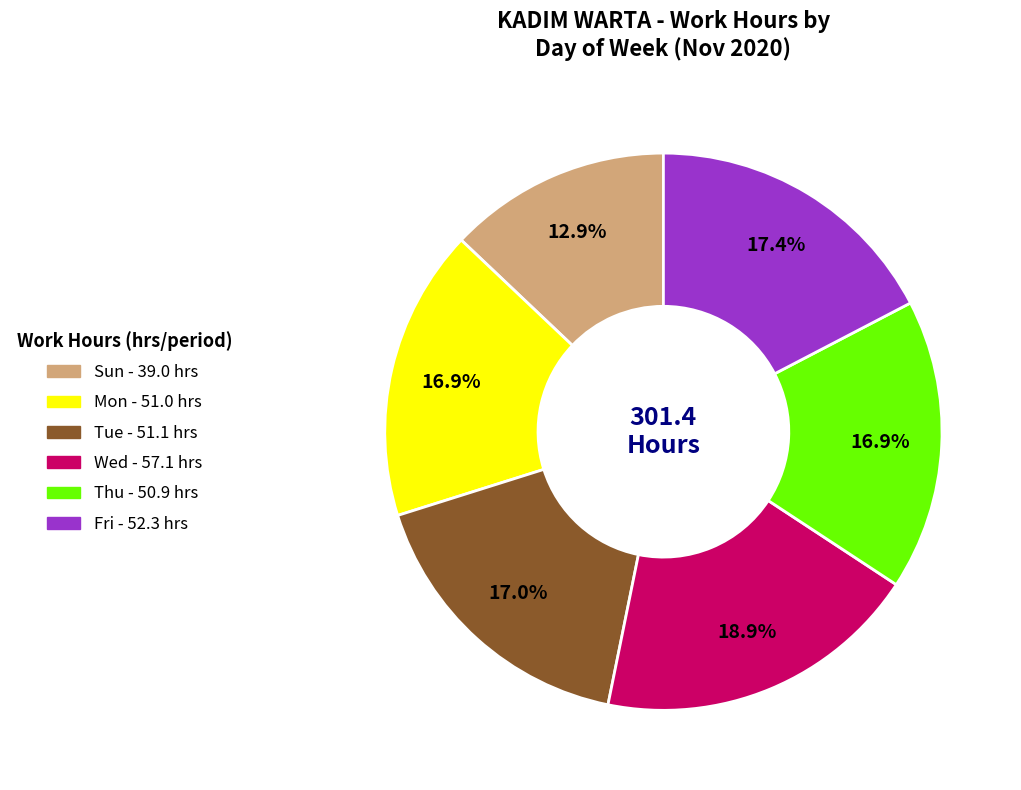

Which slice is the largest?

Wed